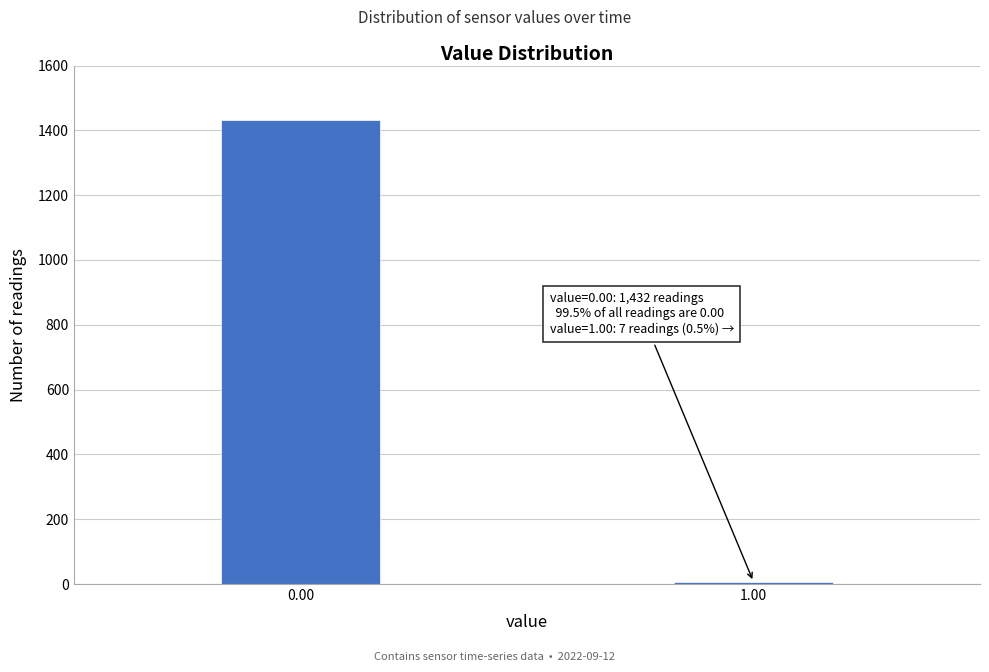

Reading right to left, what are all the values shown in this chart?

1.00=7	0.00=1432